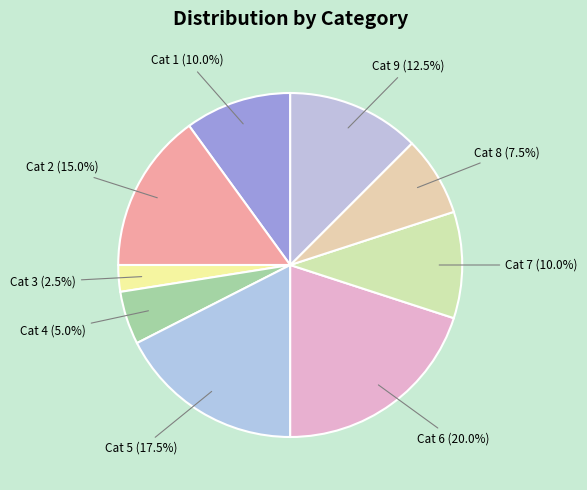

Is Cat 5 (17.5%) the majority of the pie?

No